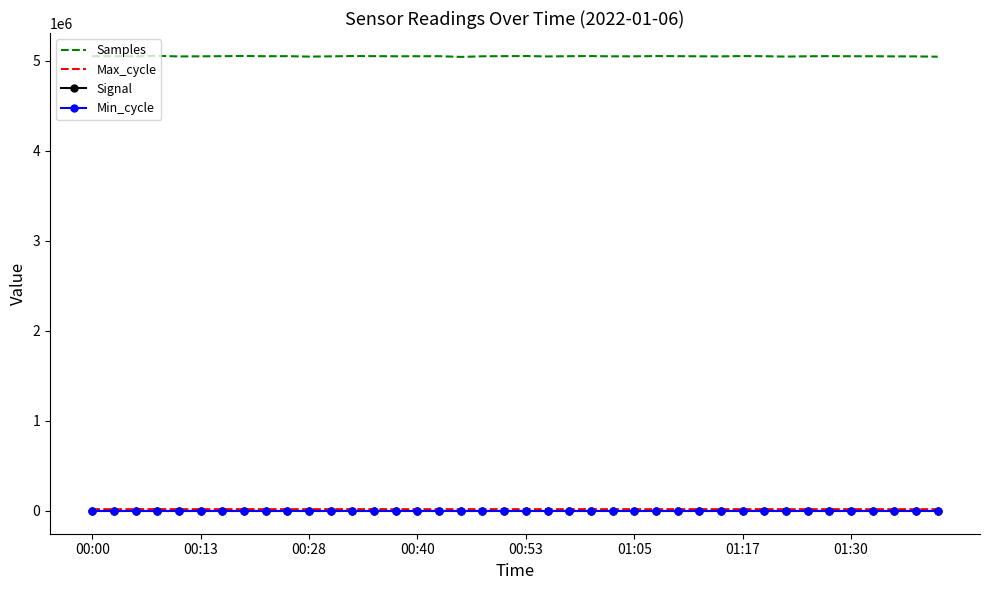

Which series has the largest range (max minus min)?

Samples